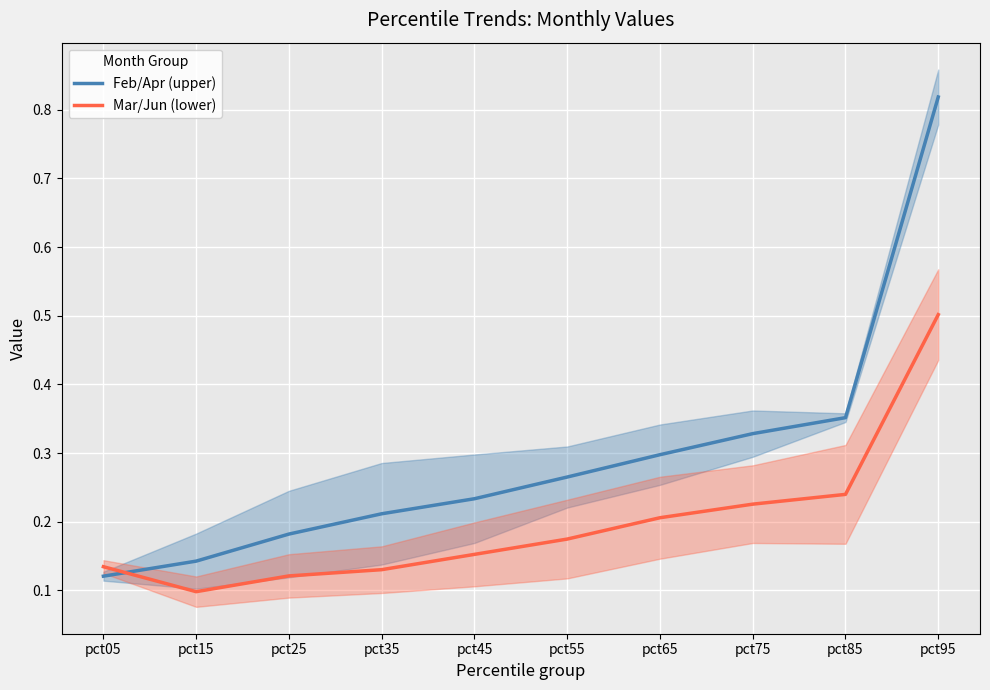

What is the value of the Mar/Jun (lower) point at the 5th from the left?

0.2